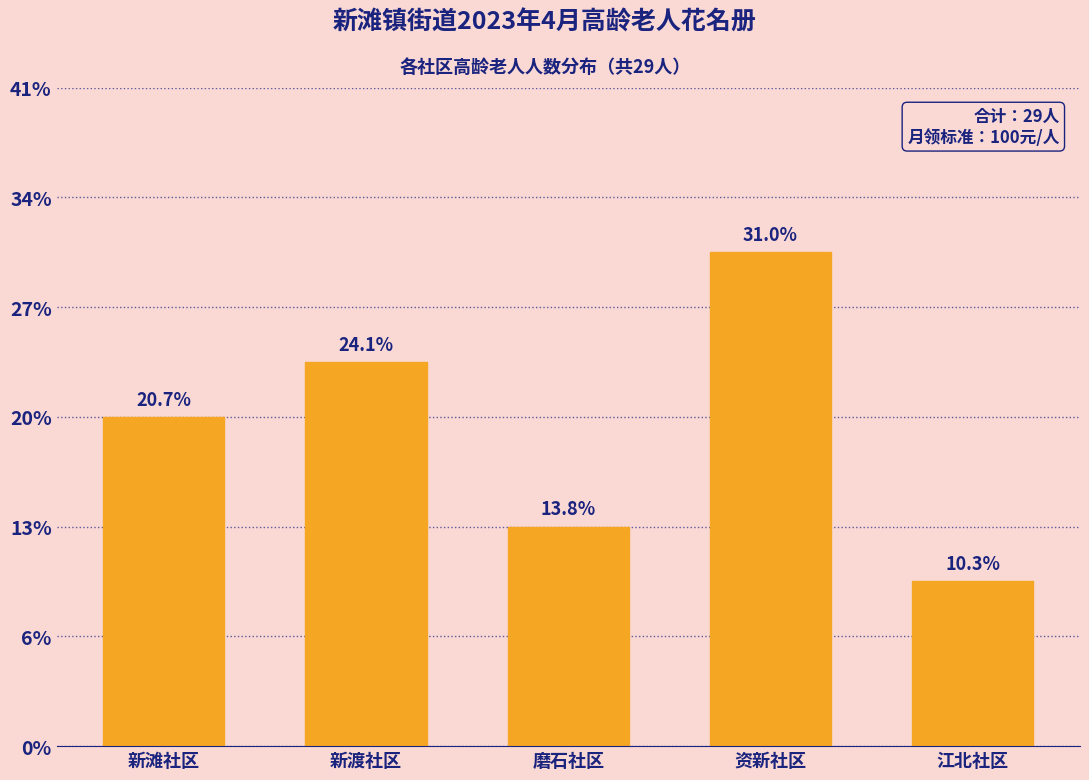

Are the bars horizontal?

No